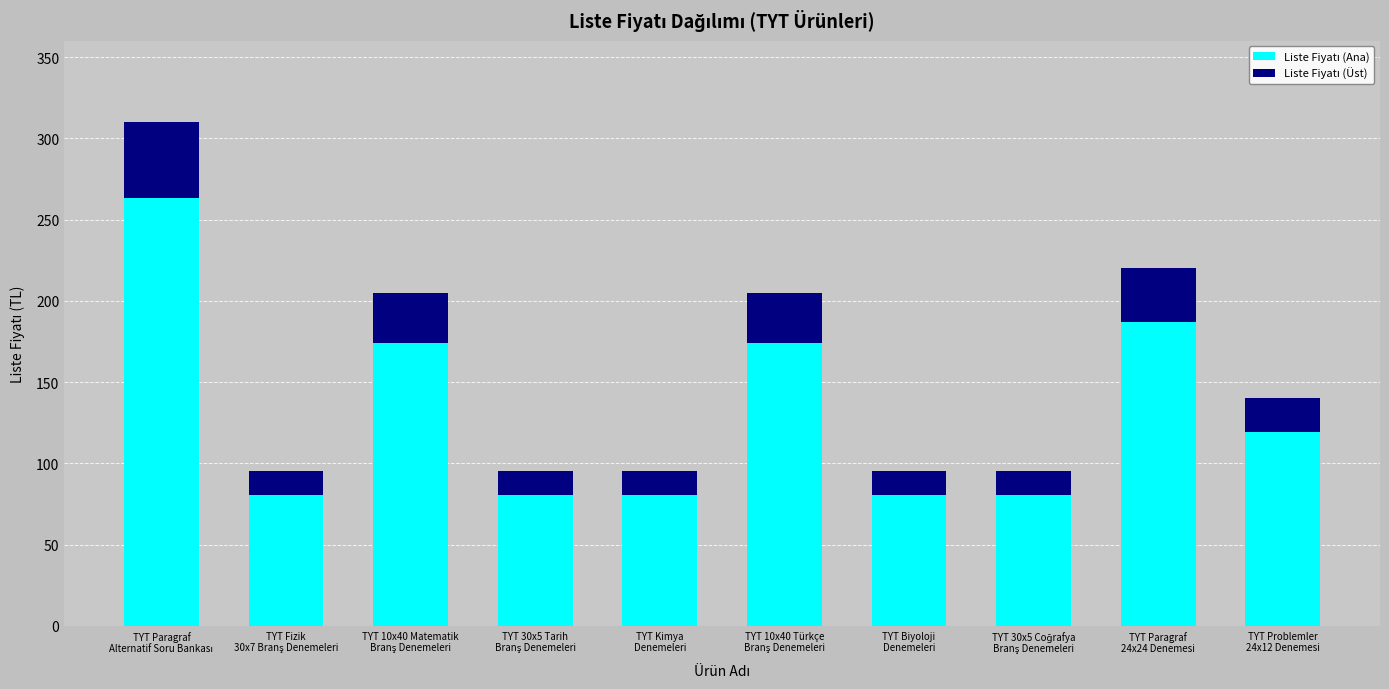

How many categories are shown in the chart?

10